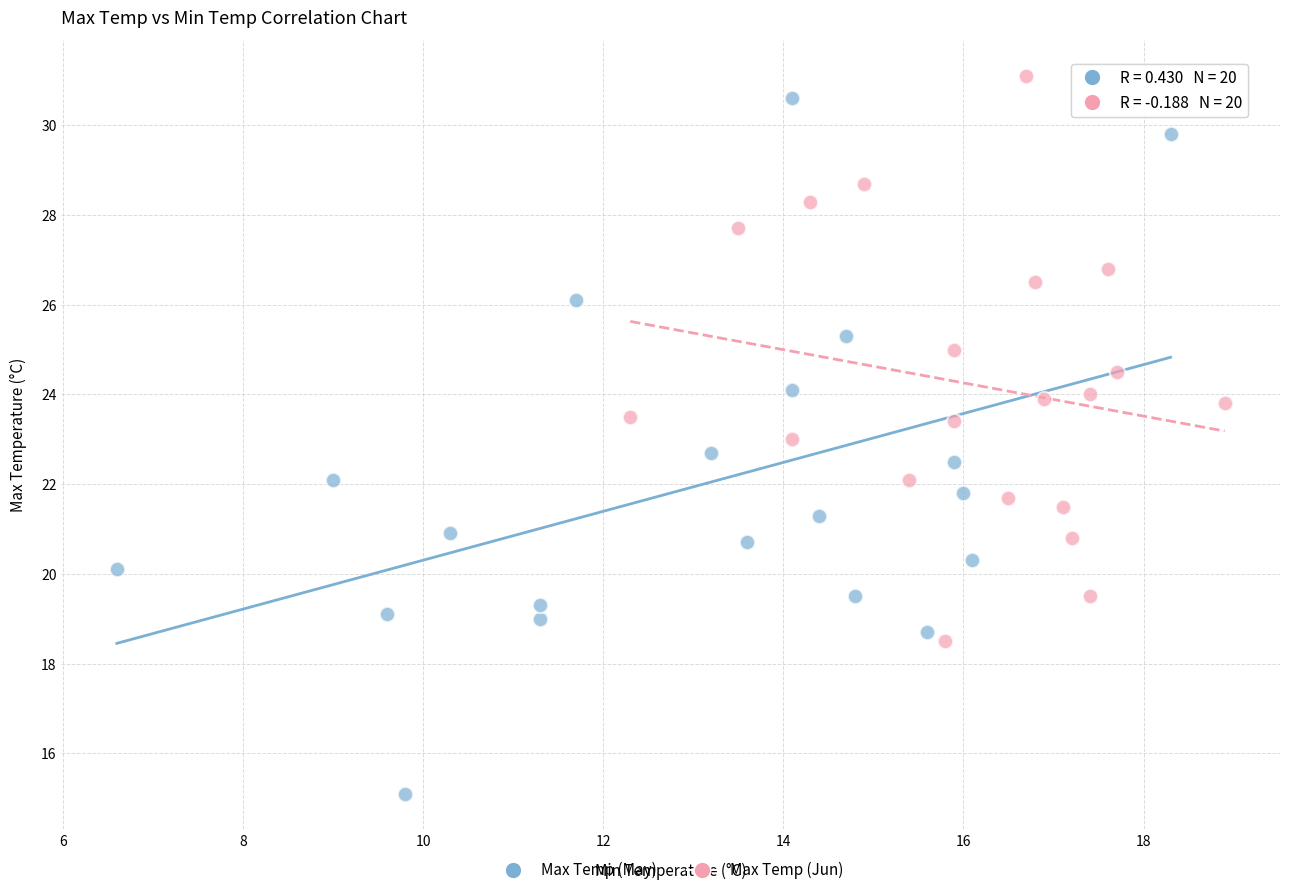

Which series contains the highest Y value?

Max Temp (Jun)